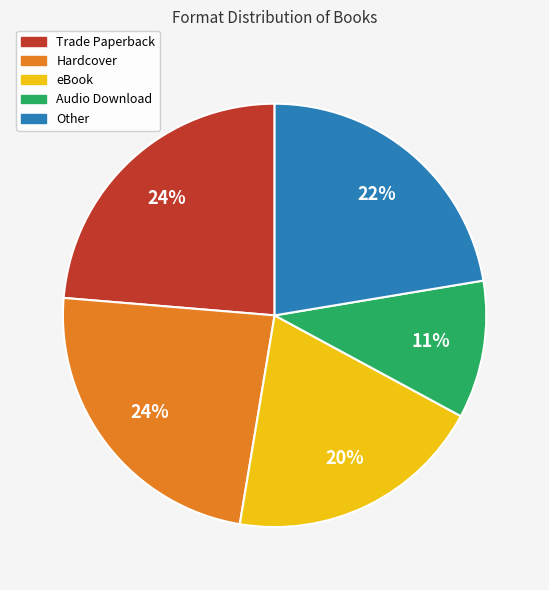

How many segments does this pie chart have?

5